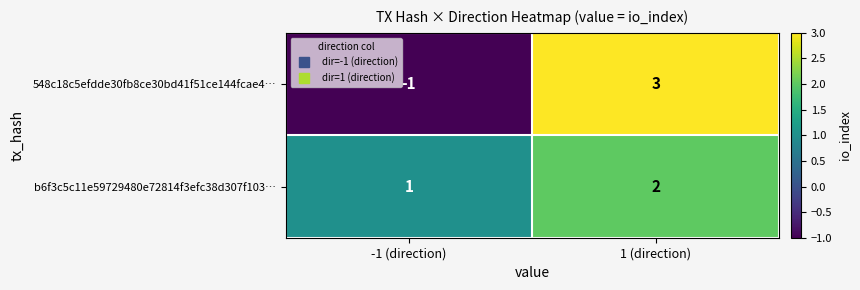

Count the number of categories in the chart.

2